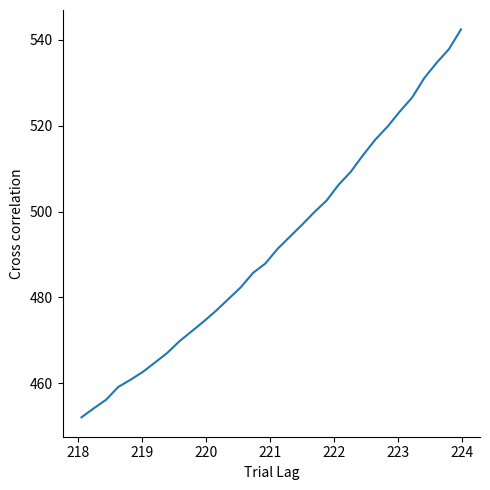

What is the minimum value shown in the chart?

452.1